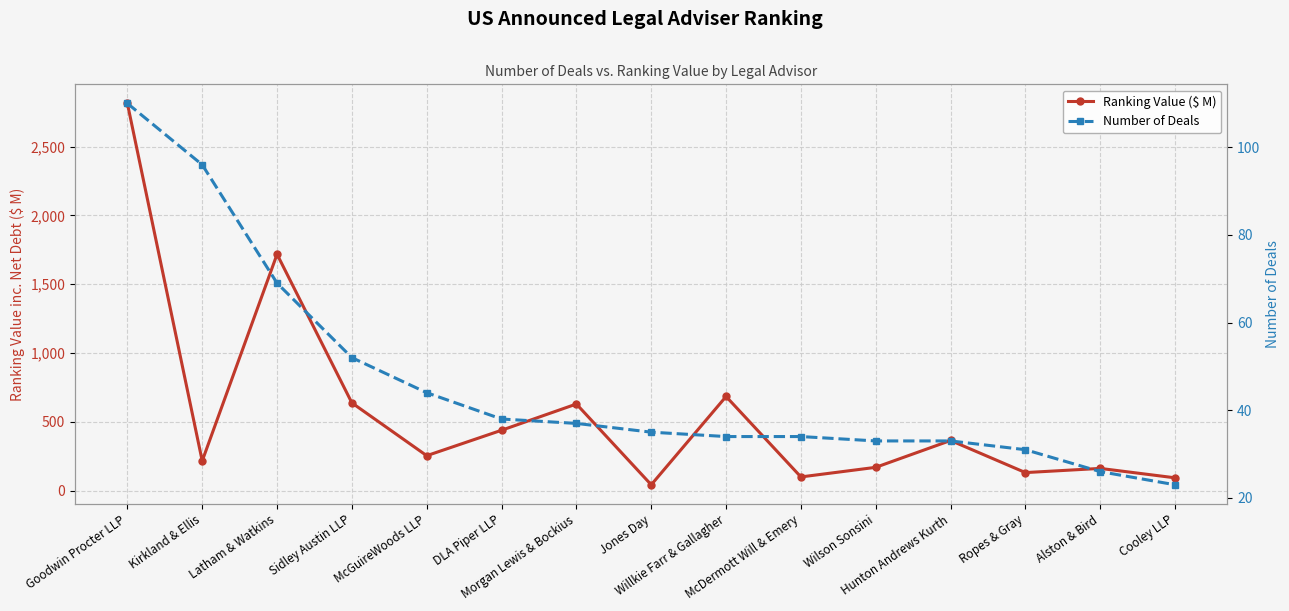

At which category is the sum across all series the highest?

Goodwin Procter LLP